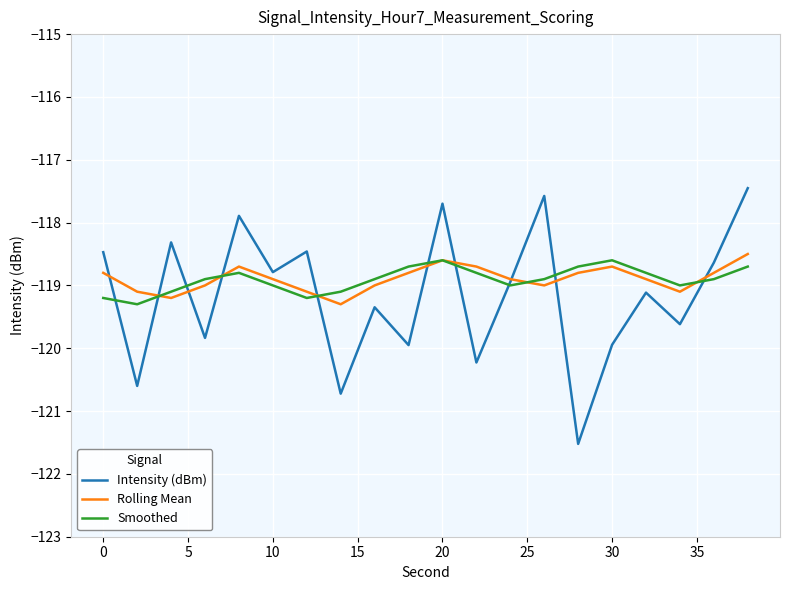

Reading left to right, what are all the values shown in this chart?

Intensity (dBm): -118.5	-120.6	-118.3	-119.8	-117.9	-118.8	-118.5	-120.7	-119.3	-119.9	-117.7	-120.2	-118.9	-117.6	-121.5	-119.9	-119.1	-119.6	-118.6	-117.5
Rolling Mean: -118.8	-119.1	-119.2	-119.0	-118.7	-118.9	-119.1	-119.3	-119.0	-118.8	-118.6	-118.7	-118.9	-119.0	-118.8	-118.7	-118.9	-119.1	-118.8	-118.5
Smoothed: -119.2	-119.3	-119.1	-118.9	-118.8	-119.0	-119.2	-119.1	-118.9	-118.7	-118.6	-118.8	-119.0	-118.9	-118.7	-118.6	-118.8	-119.0	-118.9	-118.7